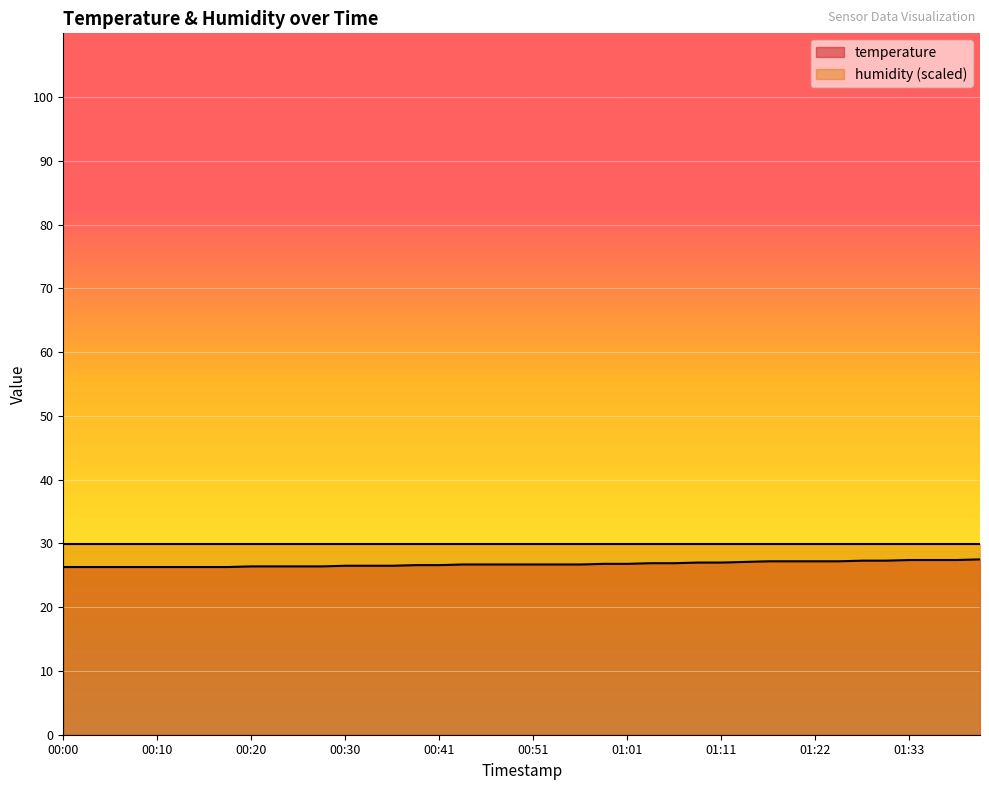

How many lines are shown in the chart?

2